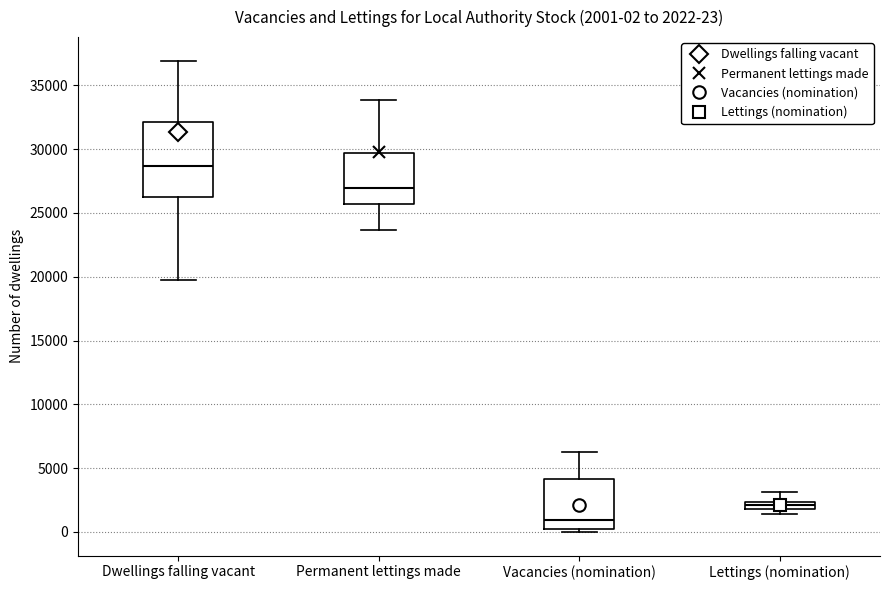

Which box's median line is the lowest?

Vacancies (nomination)